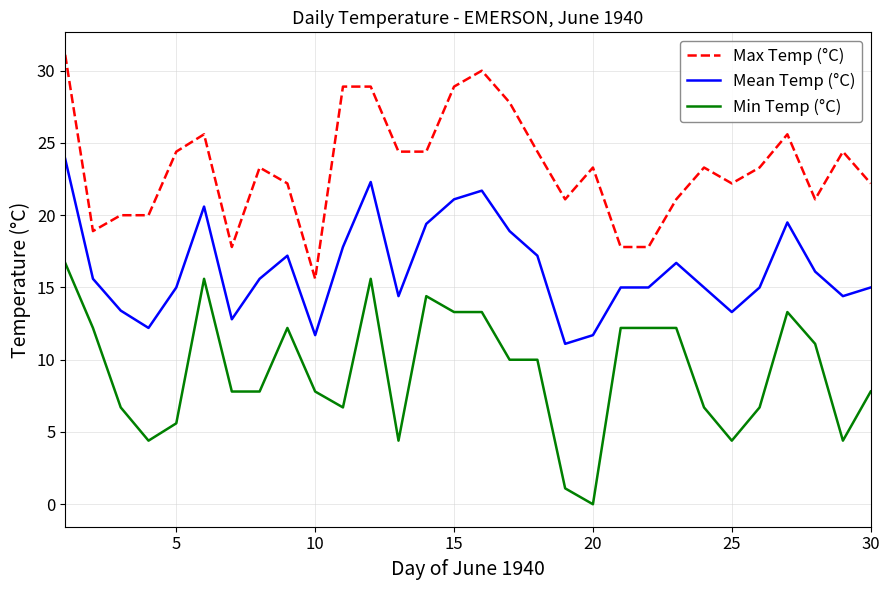

Which series has the largest total across all categories?

Max Temp (°C)